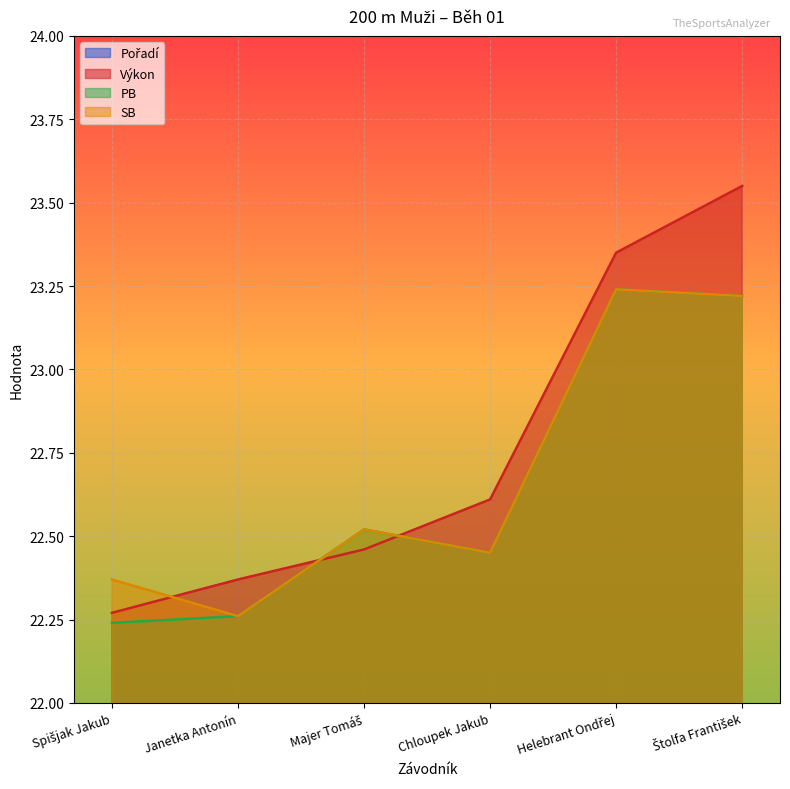

Count the Výkon values in the range 22 to 23.

4